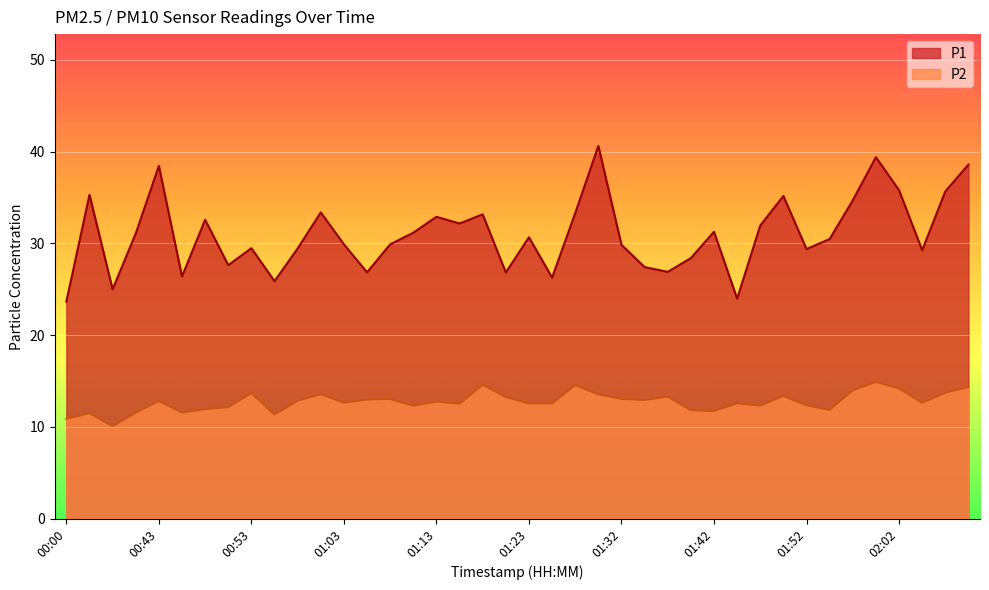

True or false: P1 and P2 cross at least once.

False